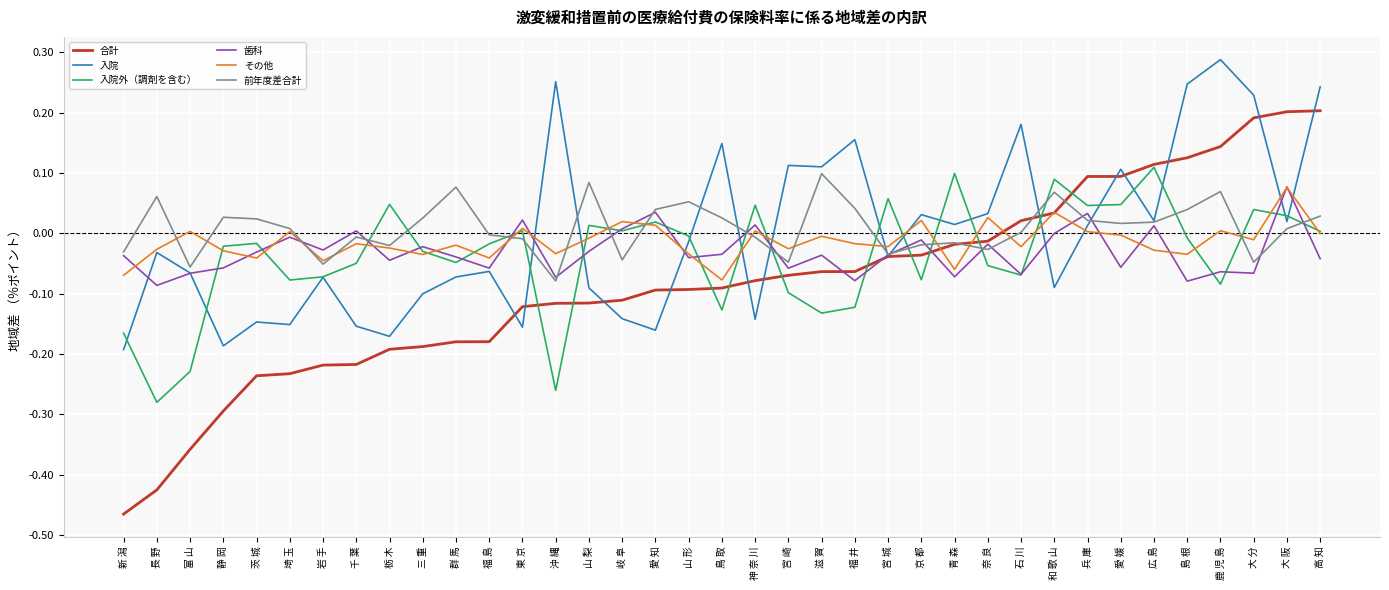

The value of 入院外（調剤を含む） at 富 山 is -0.1. True or false?

False